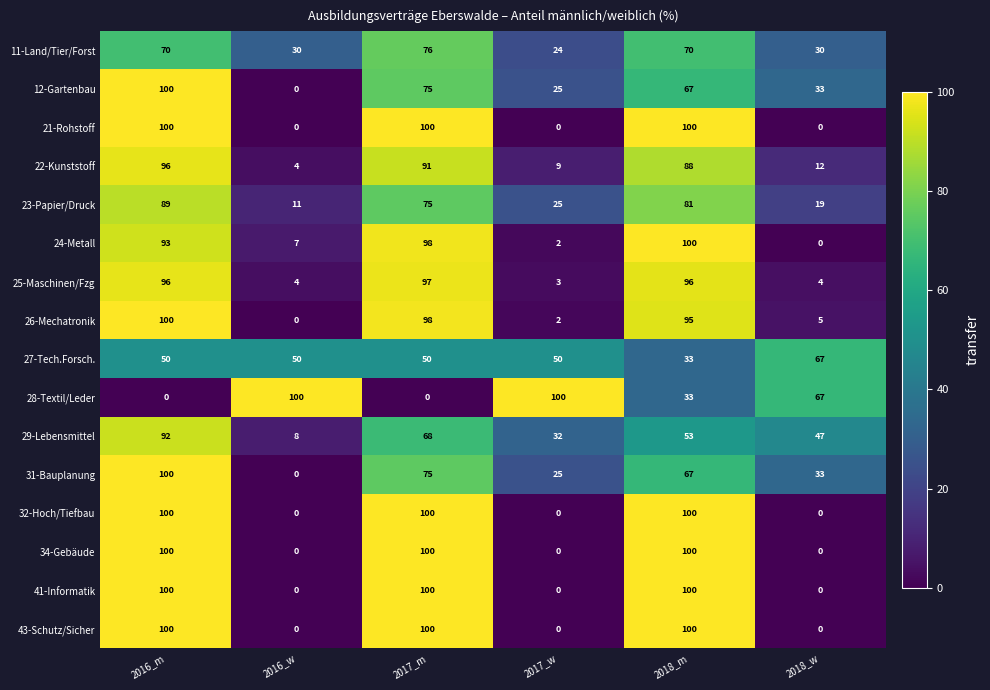

What is the difference between the maximum and minimum values in the 12-Gartenbau series?

100